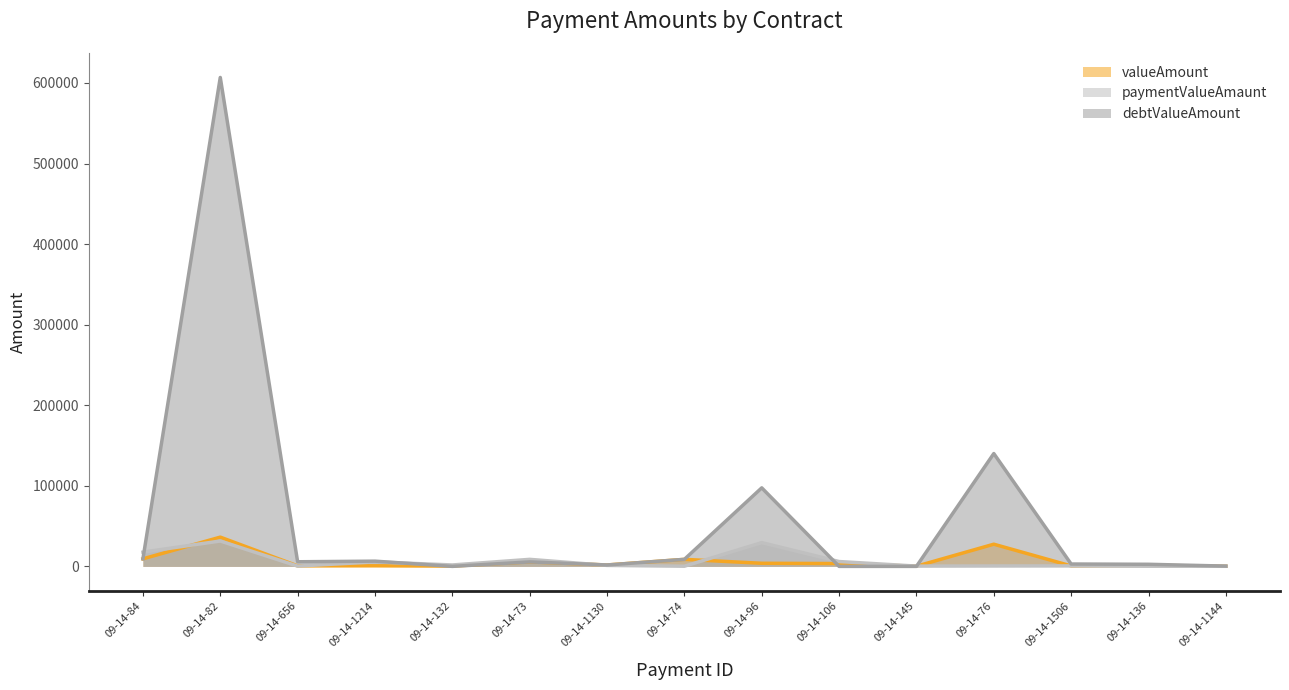

Which series changed the most between 09-14-84 and 09-14-1130?

paymentValueAmaunt